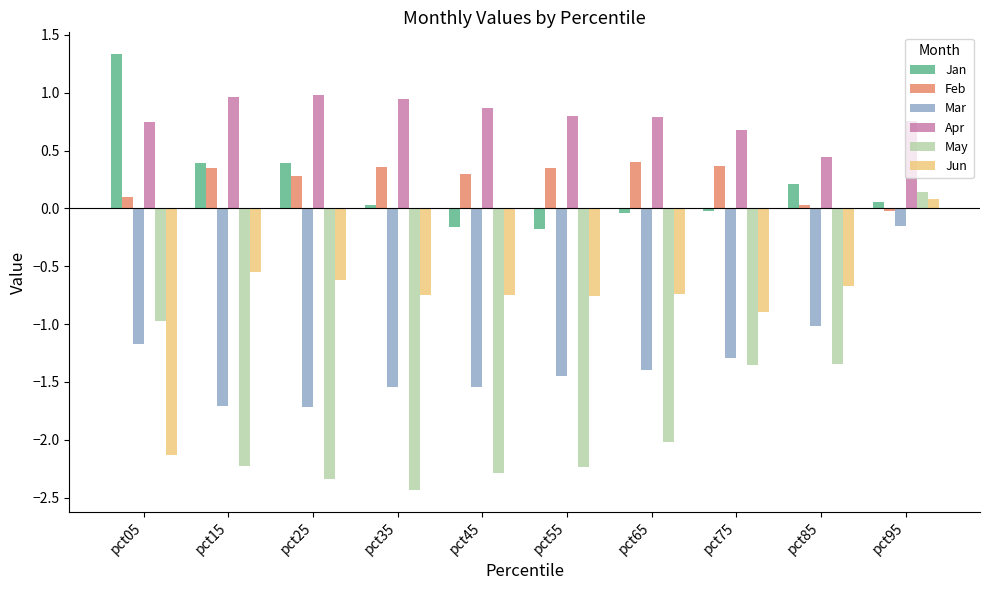

Rank the series at pct45 from highest to lowest value.

Apr, Feb, Jan, Jun, Mar, May